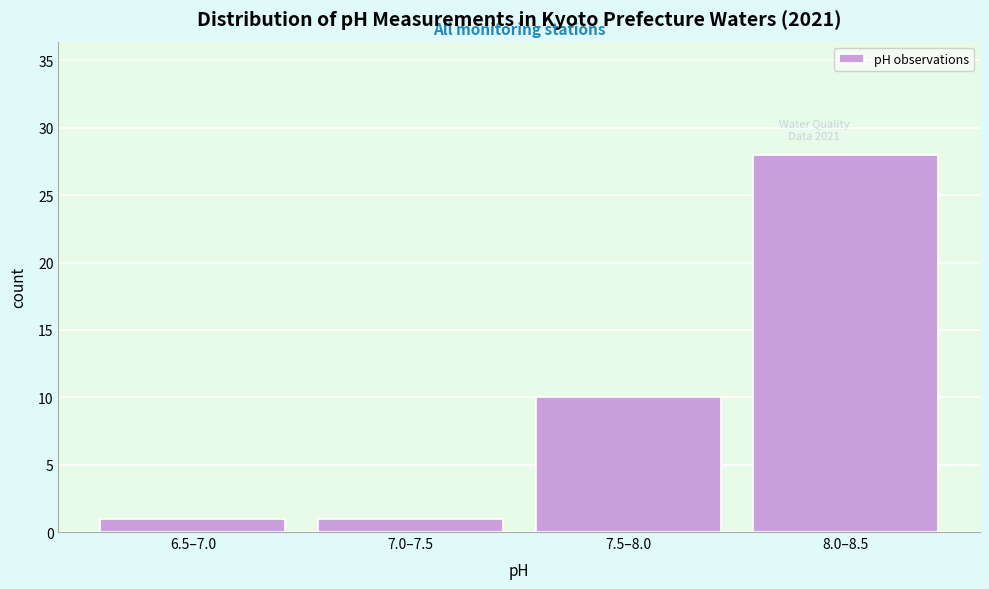

Reading left to right, extract all data points from this chart.

1	1	10	28